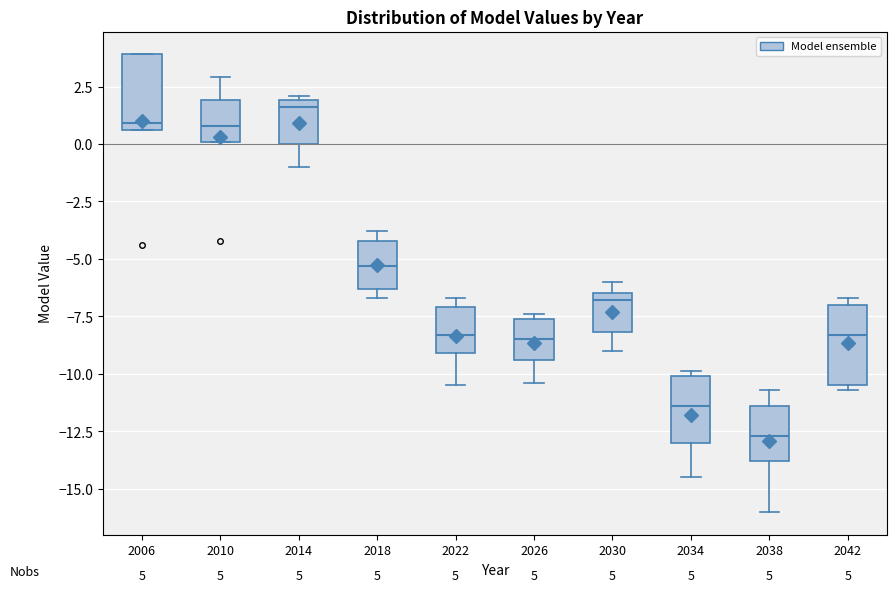

Which box's median line is the highest?

2014